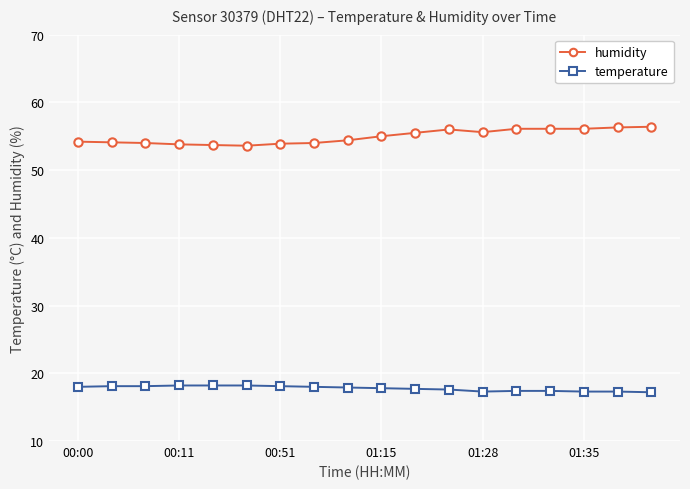

What is the value of the humidity point at the 14th from the left?

56.1